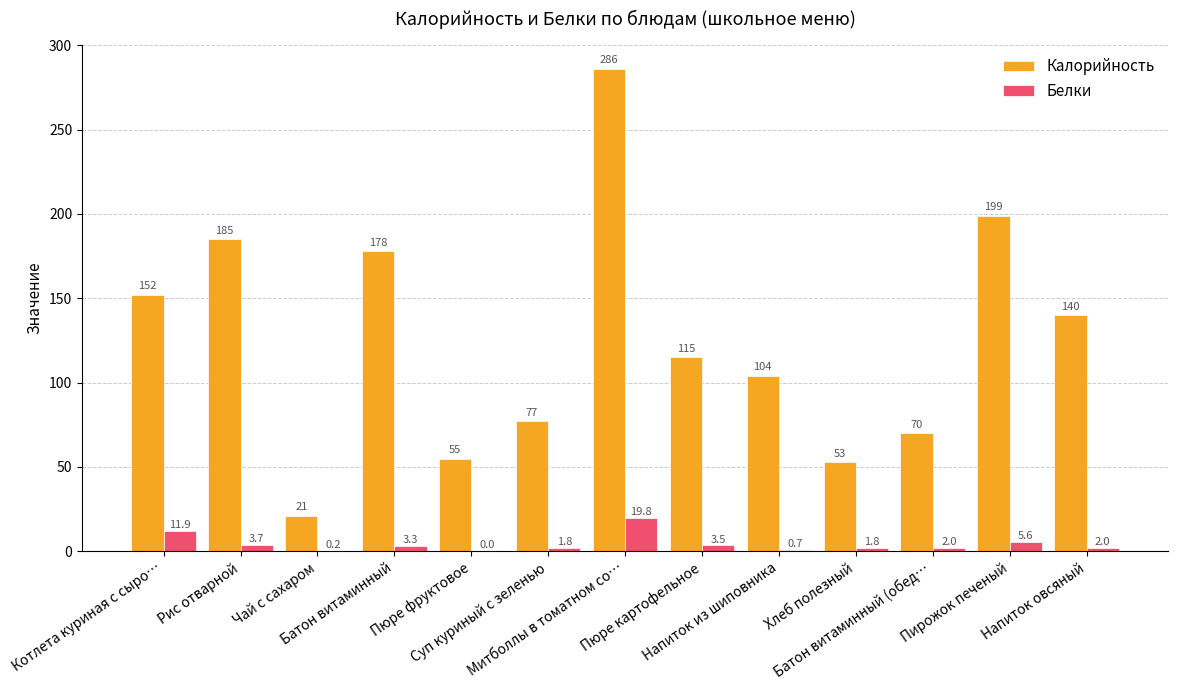

What is the sum of all Калорийность values?

1635.0